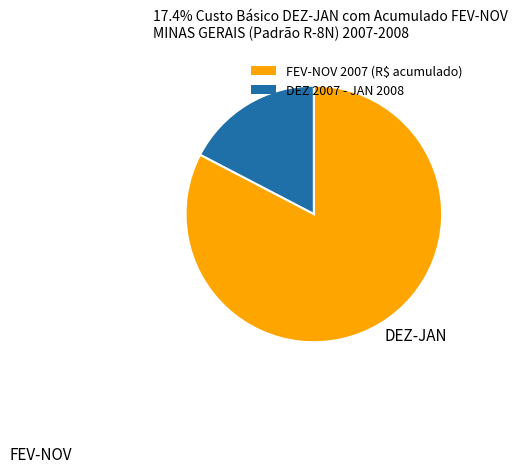

Is there any slice that represents more than half of the pie?

Yes